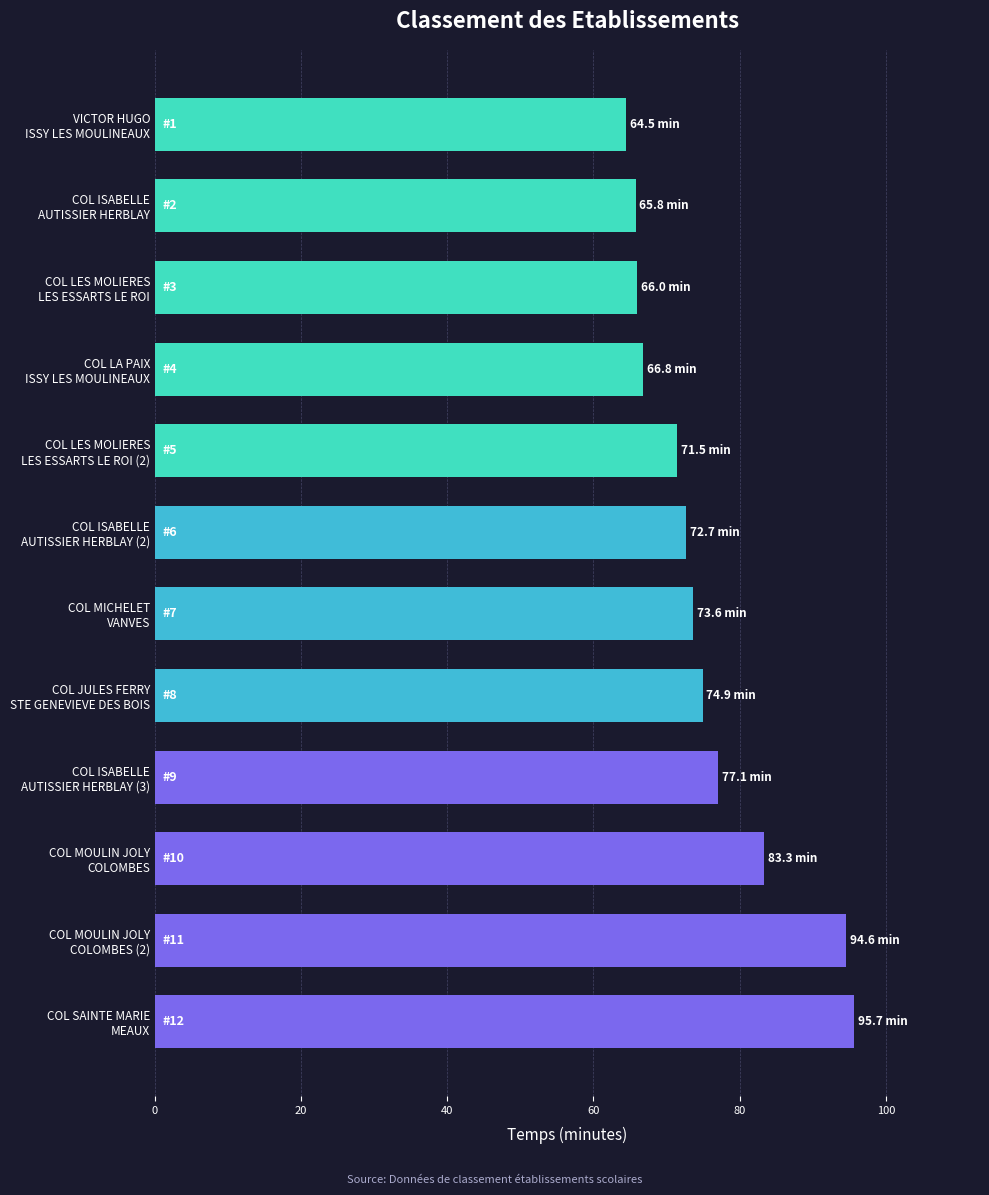

What is the sum of all values?

906.4